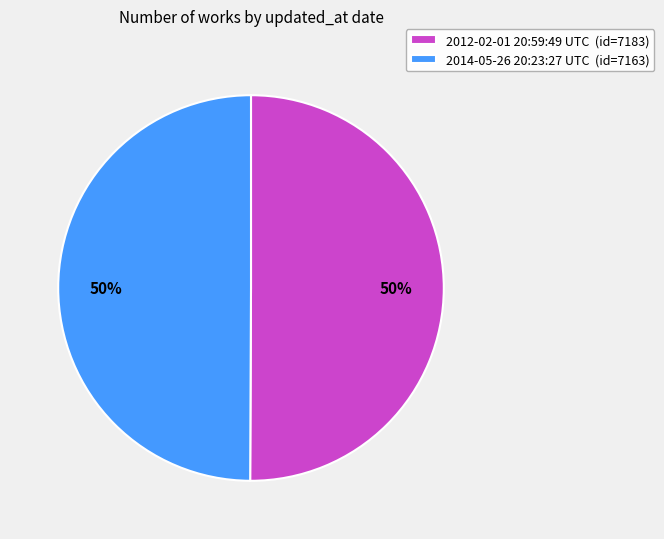

What percentage is the 2014-05-26 20:23:27 UTC slice, to the nearest percent?

50%